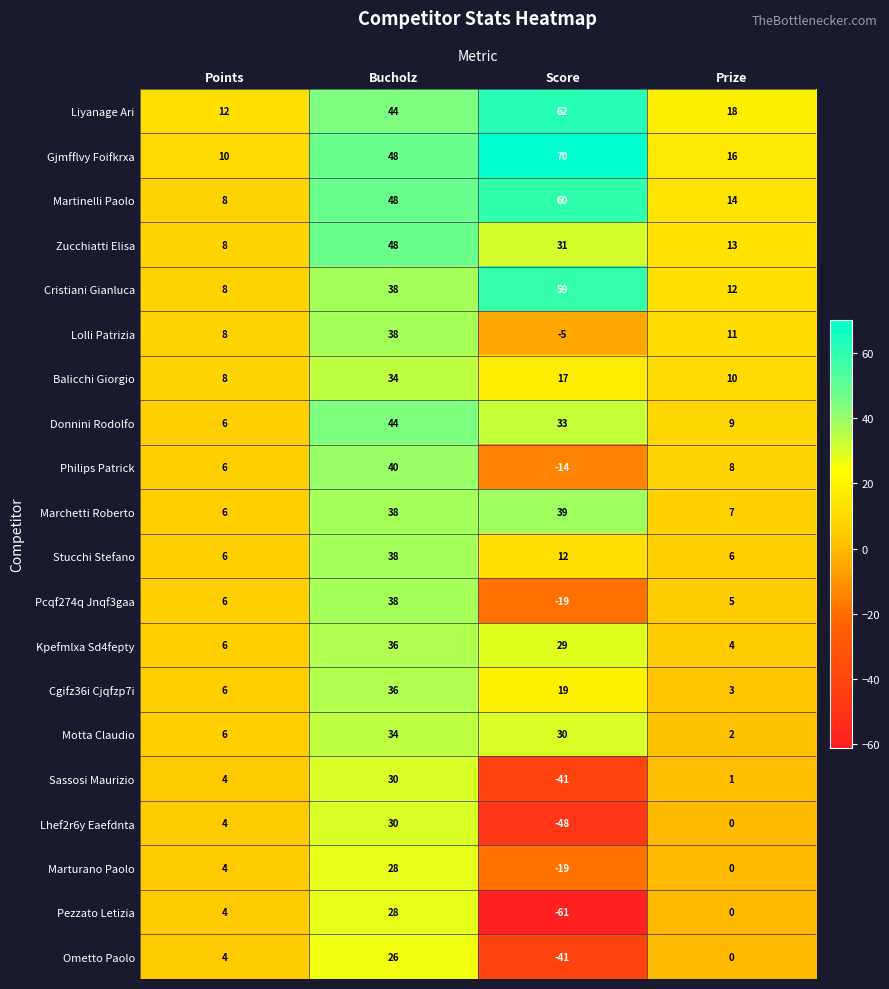

Which series has the largest total across all categories?

Gjmfflvy Foifkrxa